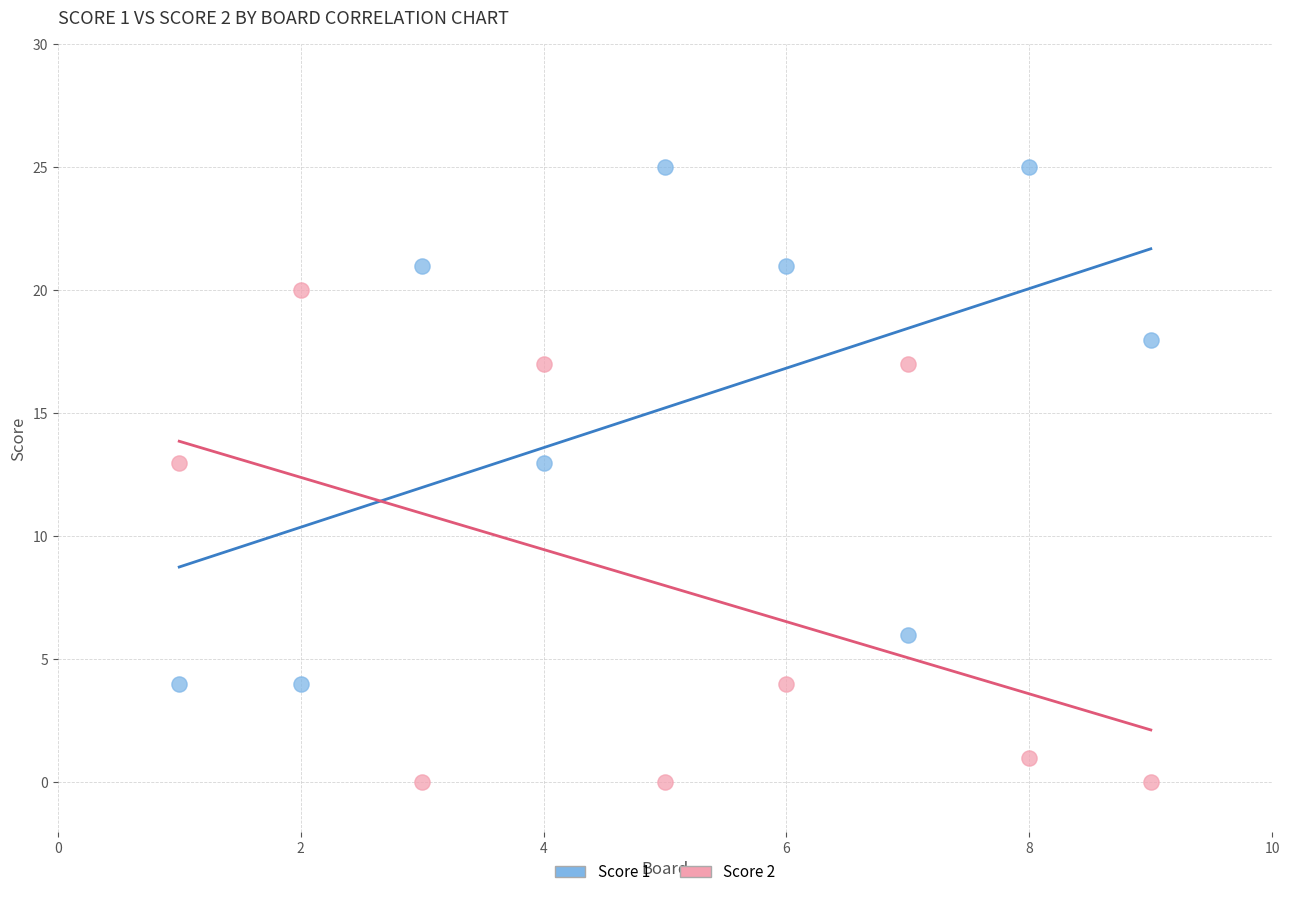

Across all data points, what is the range of X values (max minus min)?

8